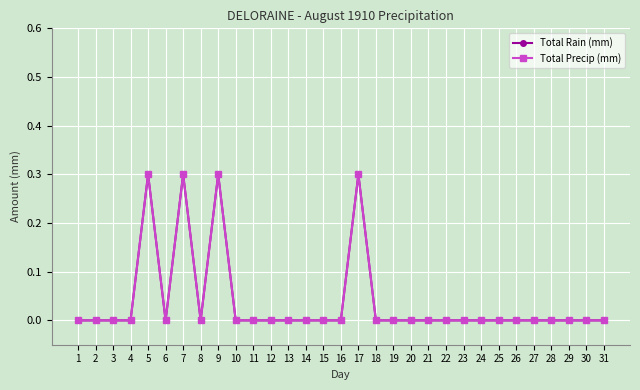

Is it true that Total Rain (mm) equals 0.0 at 19?

True